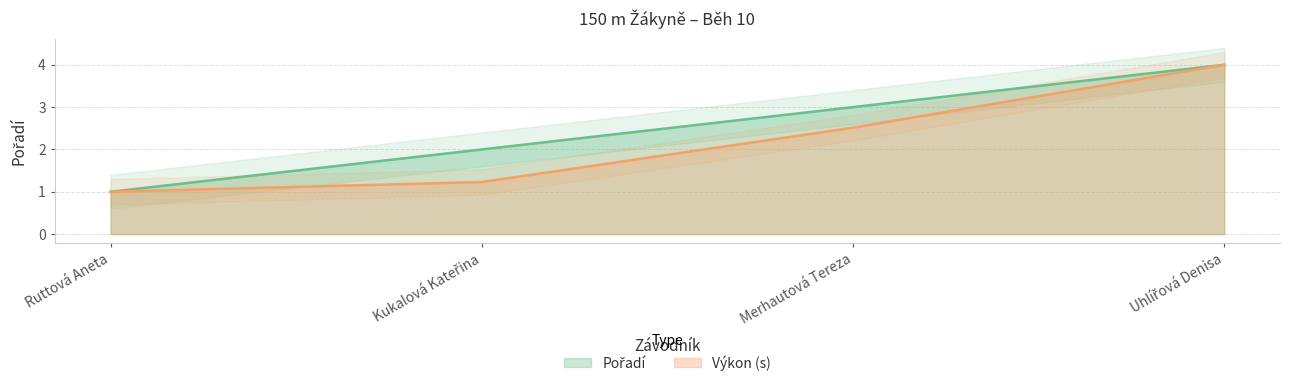

What is the minimum value shown in the chart?

1.0